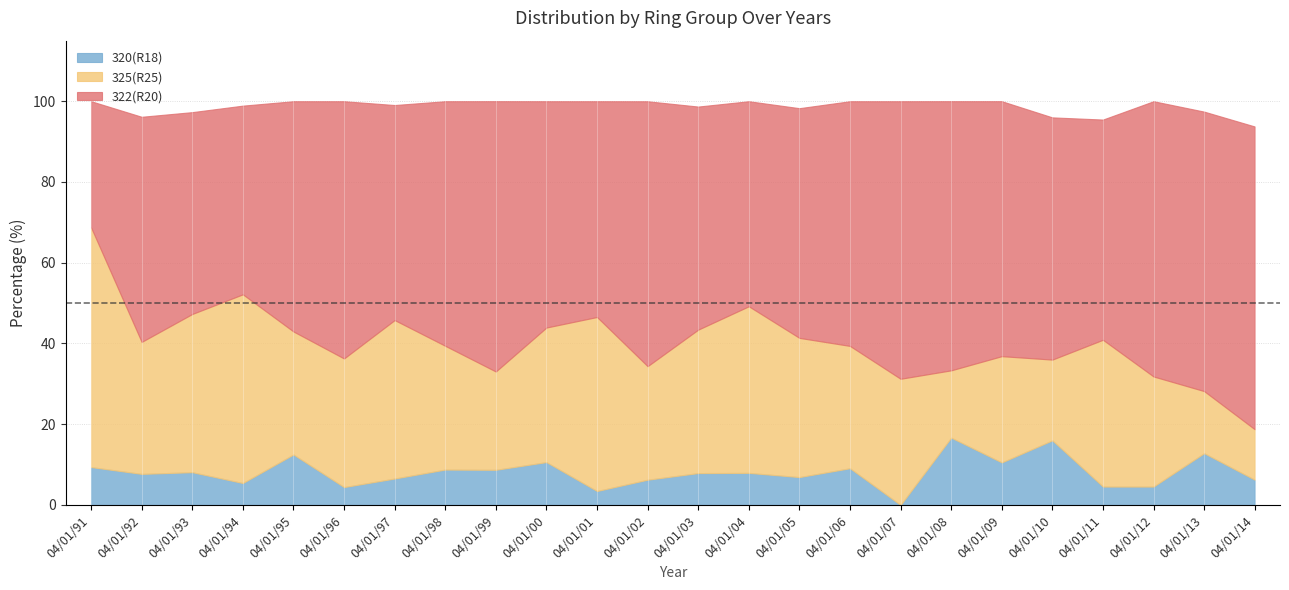

Reading left to right, list all the values displayed in this chart.

322(R20): 04/01/91=31.2	04/01/92=55.8	04/01/93=50.0	04/01/94=46.7	04/01/95=57.0	04/01/96=63.7	04/01/97=53.3	04/01/98=60.6	04/01/99=67.0	04/01/00=56.1	04/01/01=53.5	04/01/02=65.6	04/01/03=55.3	04/01/04=50.8	04/01/05=56.9	04/01/06=60.6	04/01/07=68.8	04/01/08=66.7	04/01/09=63.2	04/01/10=60.0	04/01/11=54.5	04/01/12=68.2	04/01/13=69.2	04/01/14=75.0
325(R25): 04/01/91=59.4	04/01/92=32.7	04/01/93=39.2	04/01/94=46.7	04/01/95=30.5	04/01/96=31.9	04/01/97=39.2	04/01/98=30.7	04/01/99=24.4	04/01/00=33.3	04/01/01=43.1	04/01/02=28.1	04/01/03=35.5	04/01/04=41.3	04/01/05=34.5	04/01/06=30.3	04/01/07=31.2	04/01/08=16.7	04/01/09=26.3	04/01/10=20.0	04/01/11=36.4	04/01/12=27.3	04/01/13=15.4	04/01/14=12.5
320(R18): 04/01/91=9.4	04/01/92=7.7	04/01/93=8.1	04/01/94=5.4	04/01/95=12.5	04/01/96=4.4	04/01/97=6.5	04/01/98=8.8	04/01/99=8.7	04/01/00=10.6	04/01/01=3.5	04/01/02=6.2	04/01/03=7.9	04/01/04=7.9	04/01/05=6.9	04/01/06=9.1	04/01/07=0.0	04/01/08=16.7	04/01/09=10.5	04/01/10=16.0	04/01/11=4.5	04/01/12=4.5	04/01/13=12.8	04/01/14=6.2